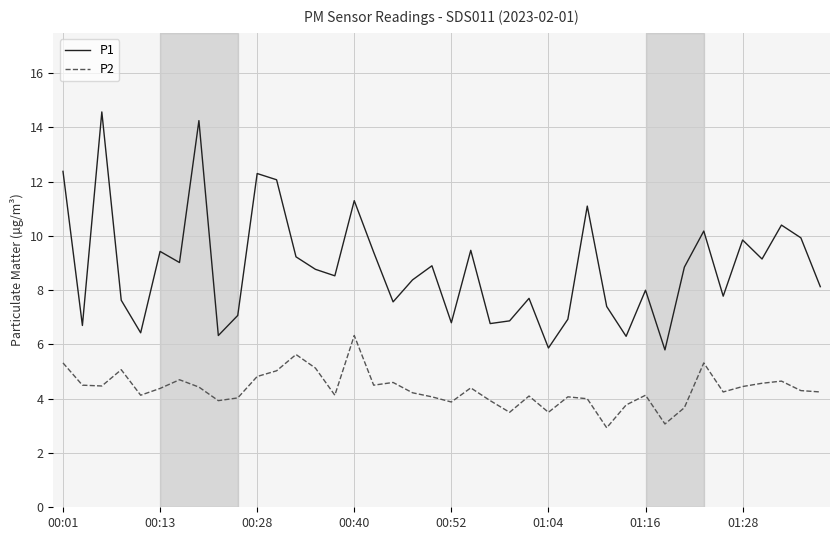

True or false: P1 has more than 1 points higher than both neighbors.

True